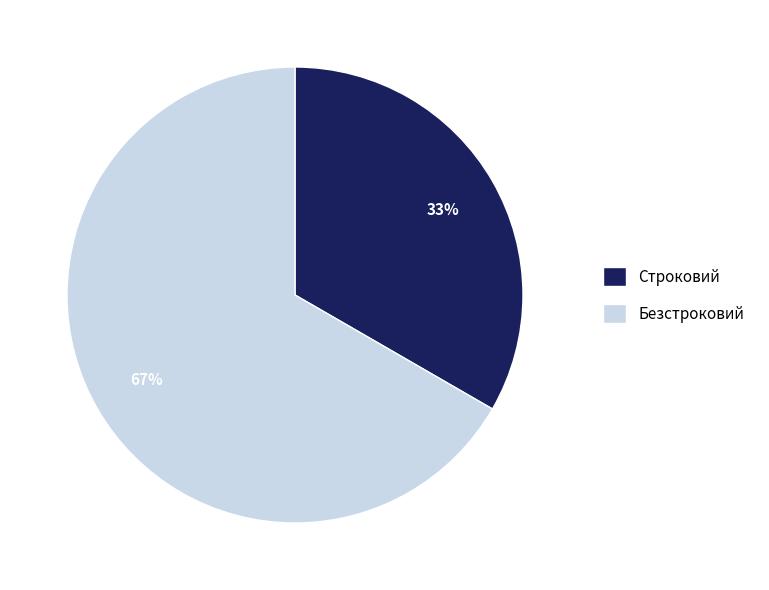

To the nearest percent, what is the average slice percentage?

50%